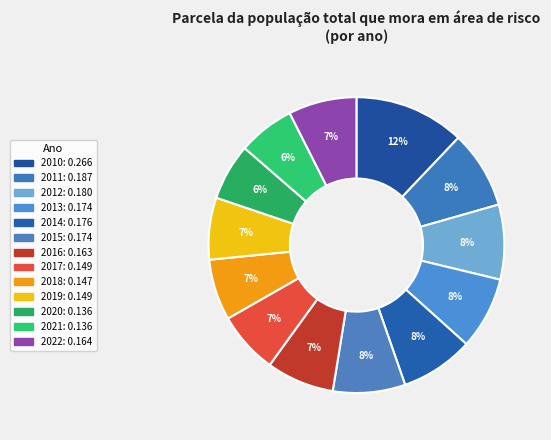

Is it true that 2022 is 7% of the pie?

True